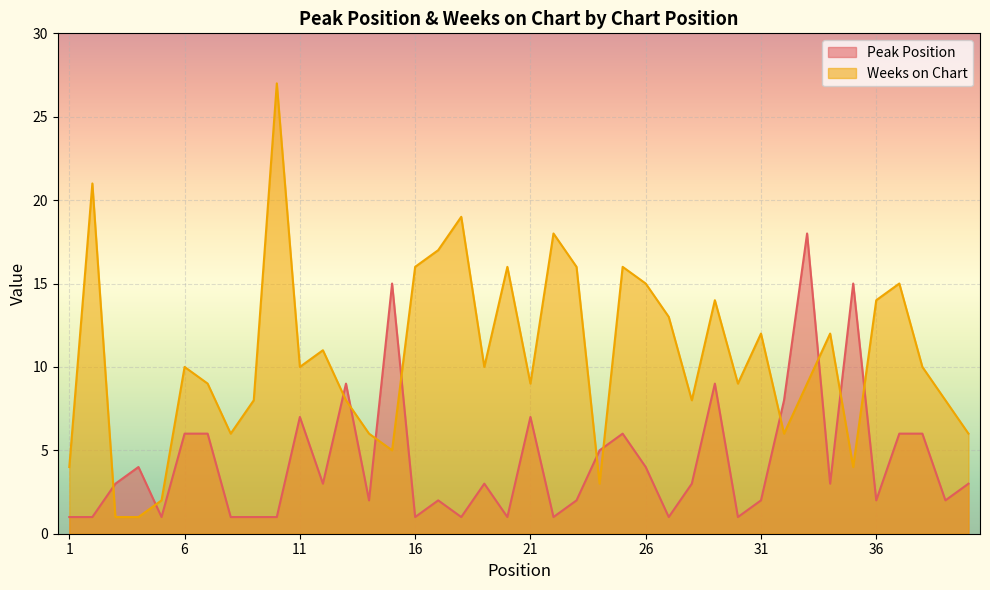

Between which two adjacent categories do Peak Position and Weeks on Chart first intersect?

2 and 3